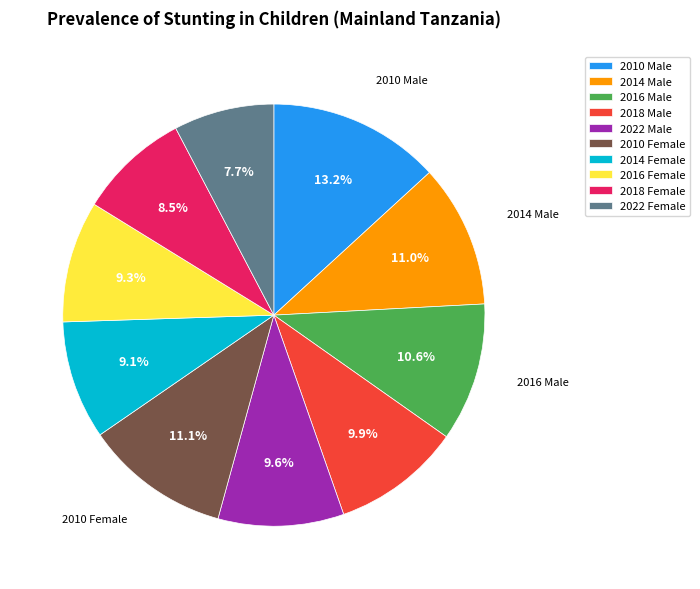

Do 2014 Female and 2016 Male together represent more than half of the pie?

No